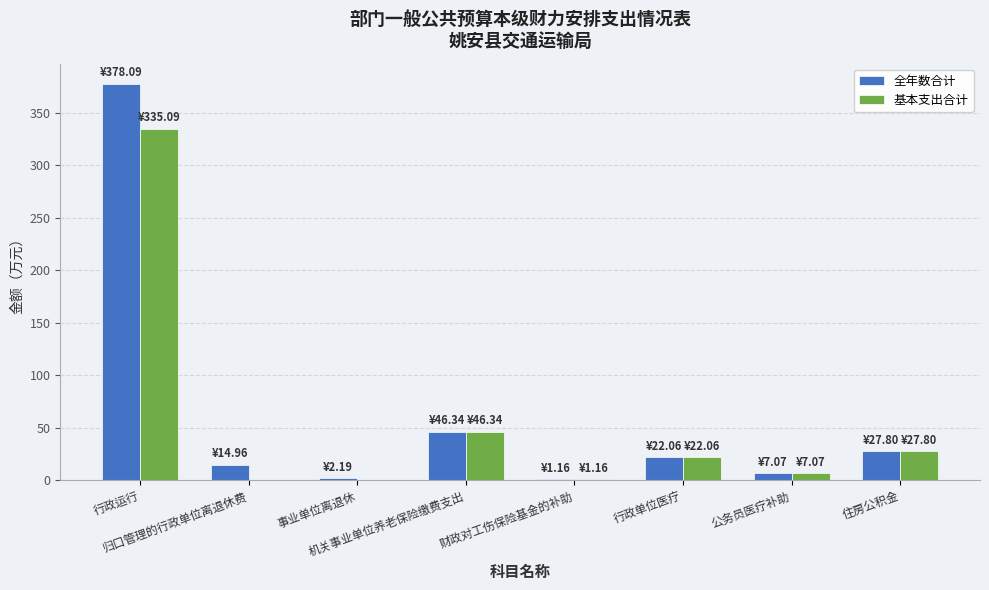

What is the sum of all 全年数合计 values?

499.7